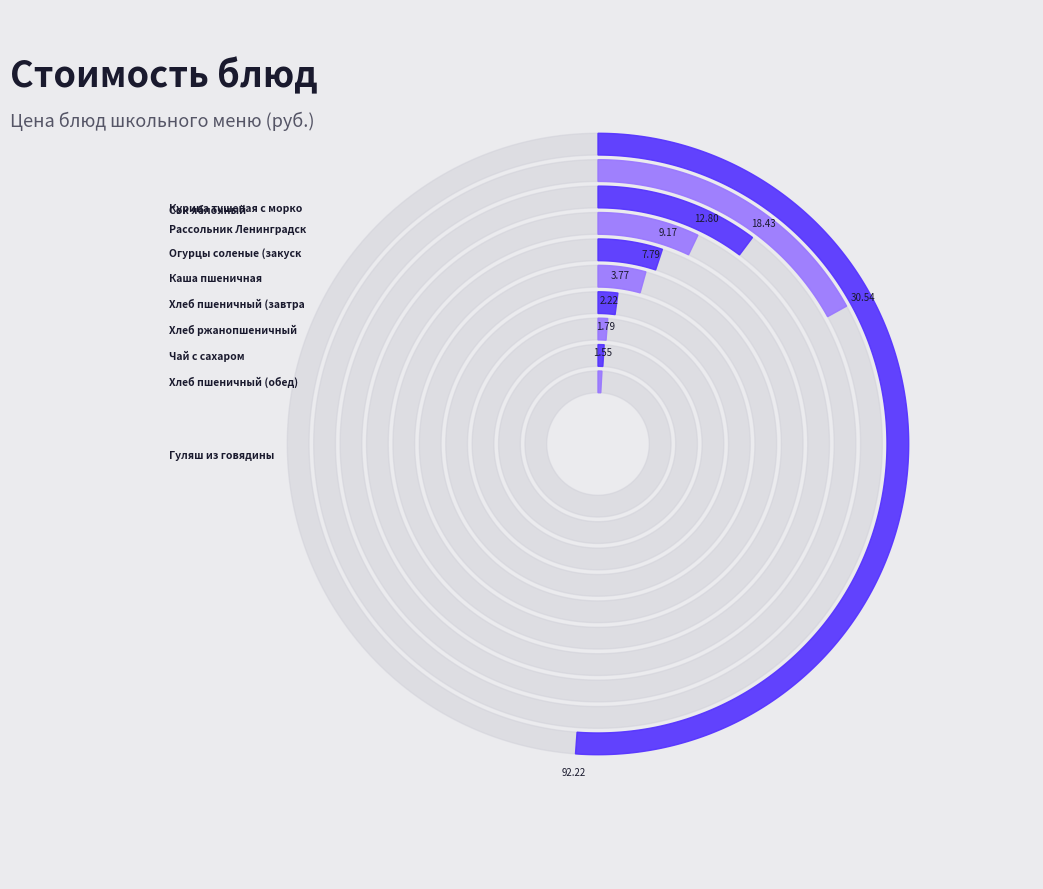

To the nearest percent, what is the difference between the Гуляш из говядины and Огурцы соленые (закуска) slice percentages?

46%